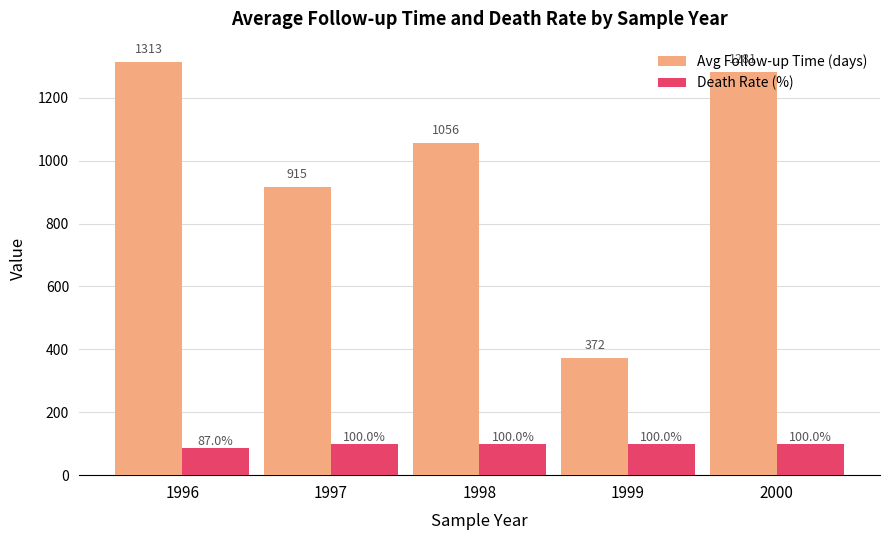

Rank the series at 1997 from highest to lowest value.

Avg Follow-up Time (days), Death Rate (%)